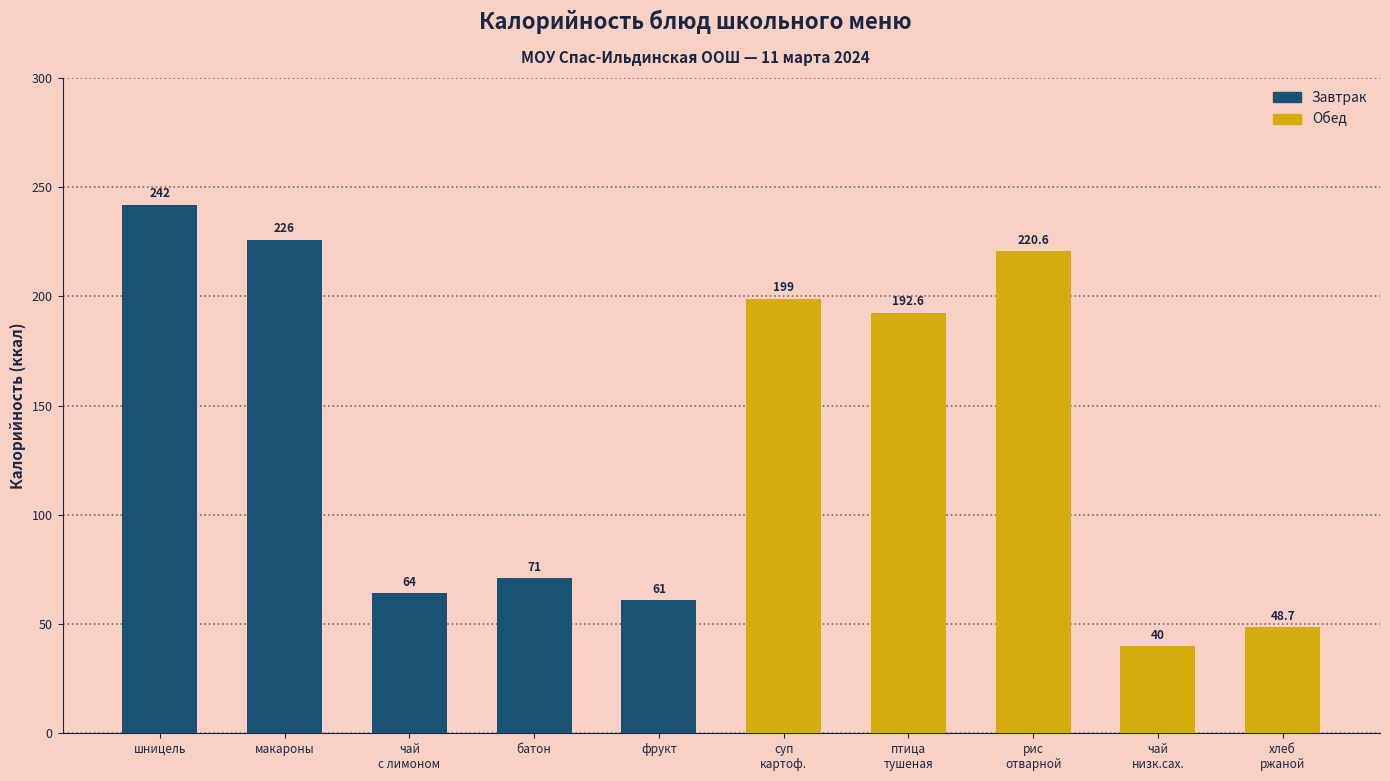

At which label does the data first exceed 192?

шницель